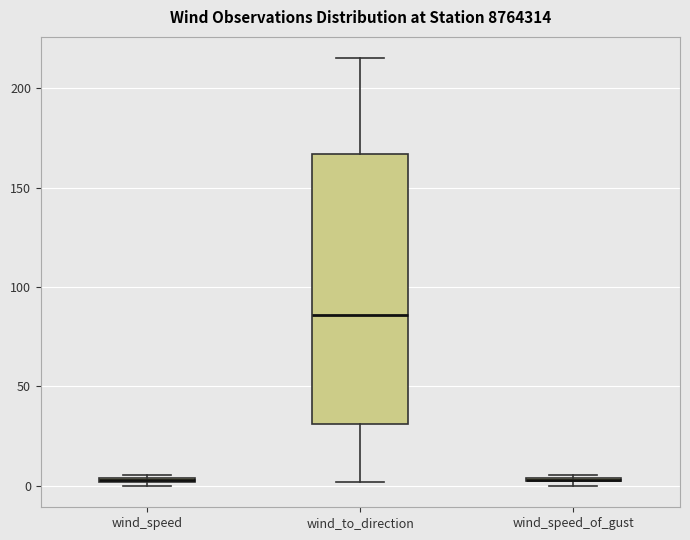

Where is the upper edge of the box for wind_speed on the y-axis? The values are not printed on the chart, so give them approximately, as read against the axis.

5